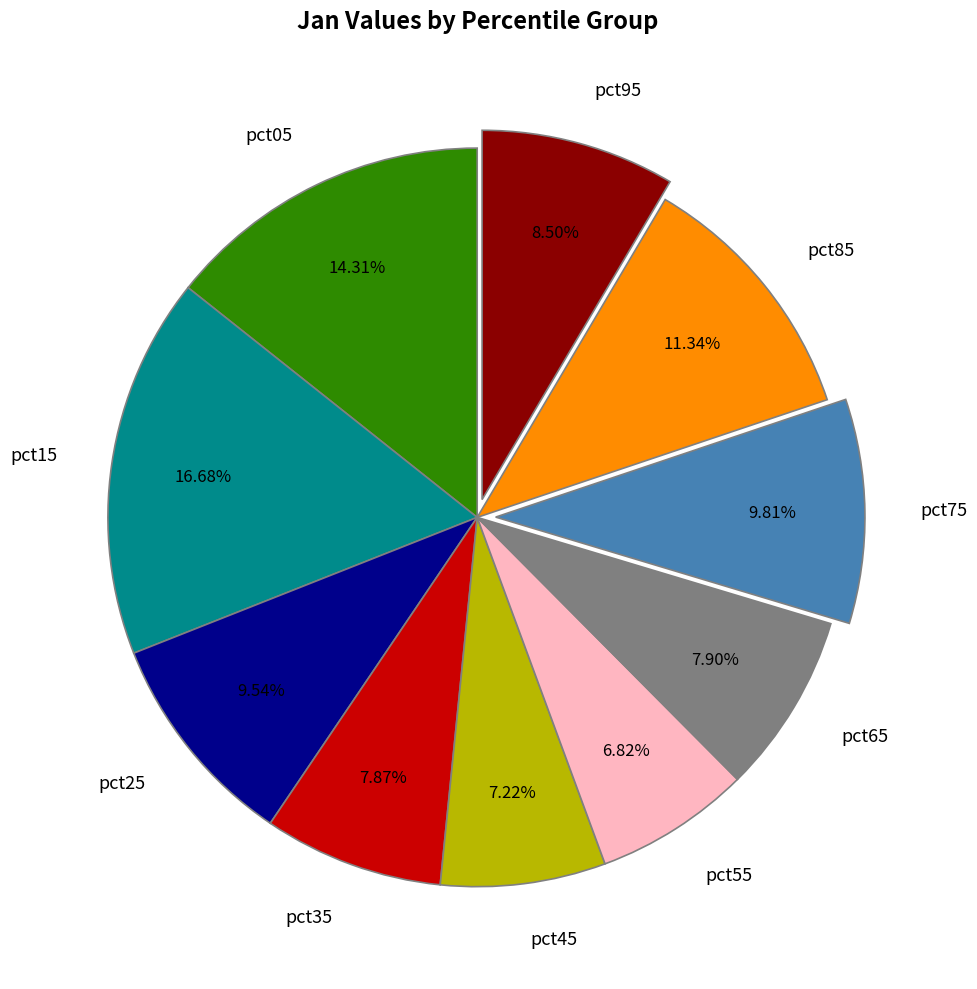

The pct25 slice represents 24% of the pie. True or false?

False